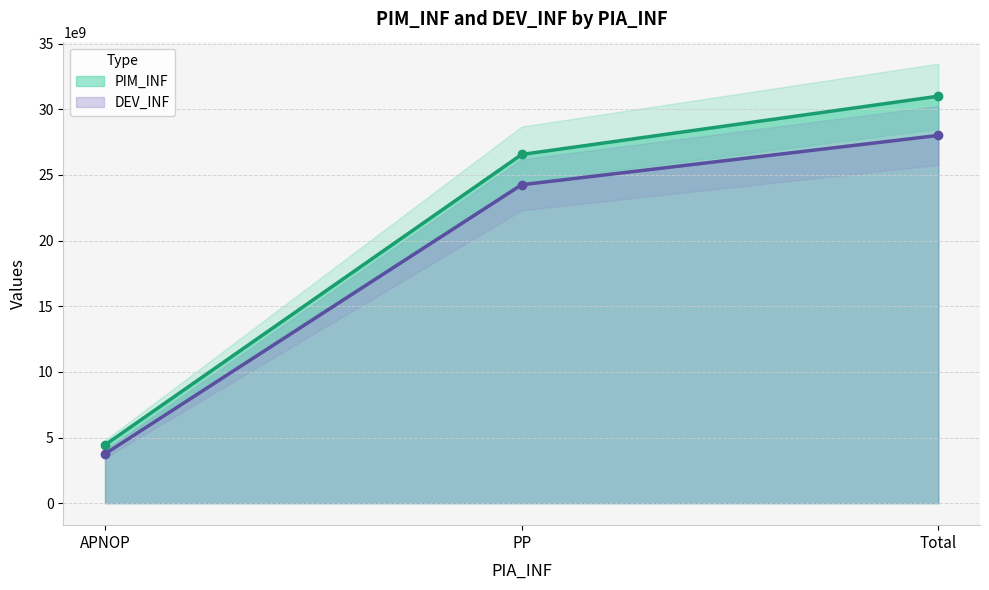

At which label does DEV_INF first exceed 24247440775?

PP